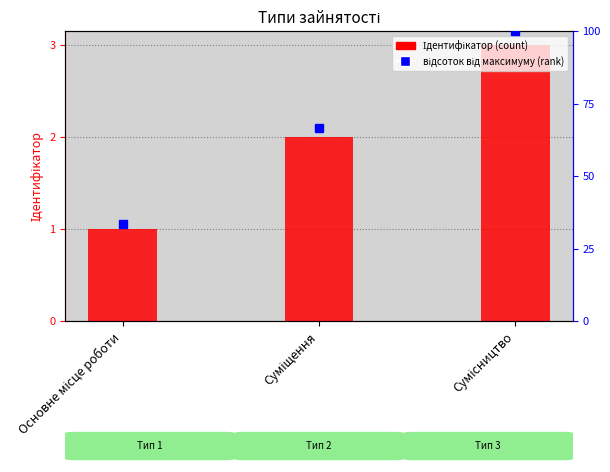

How many values in the Ідентифікатор series exceed 2?

1